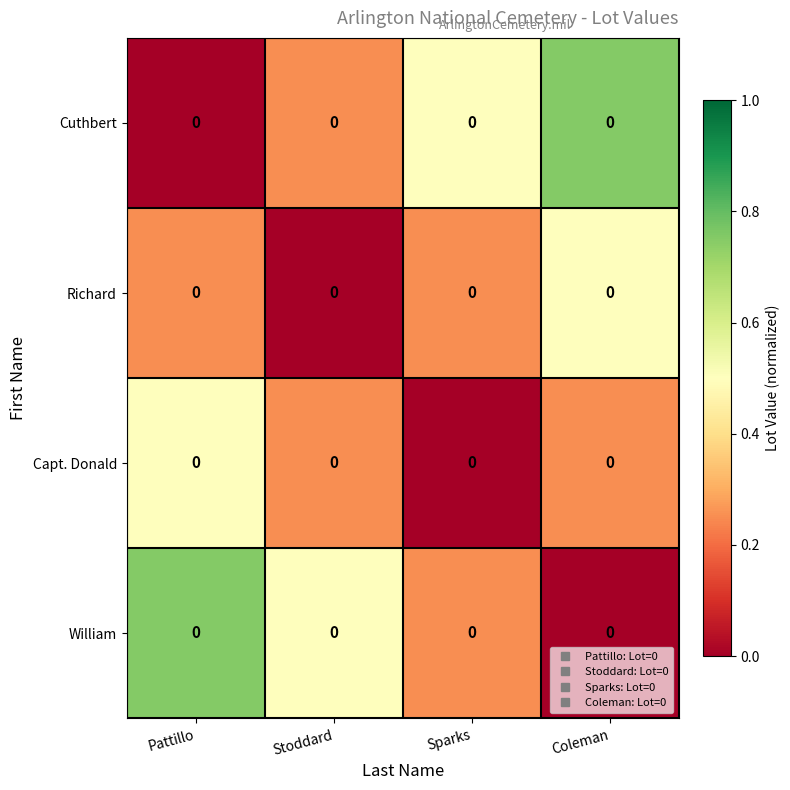

At which category is the sum across all series the highest?

Pattillo